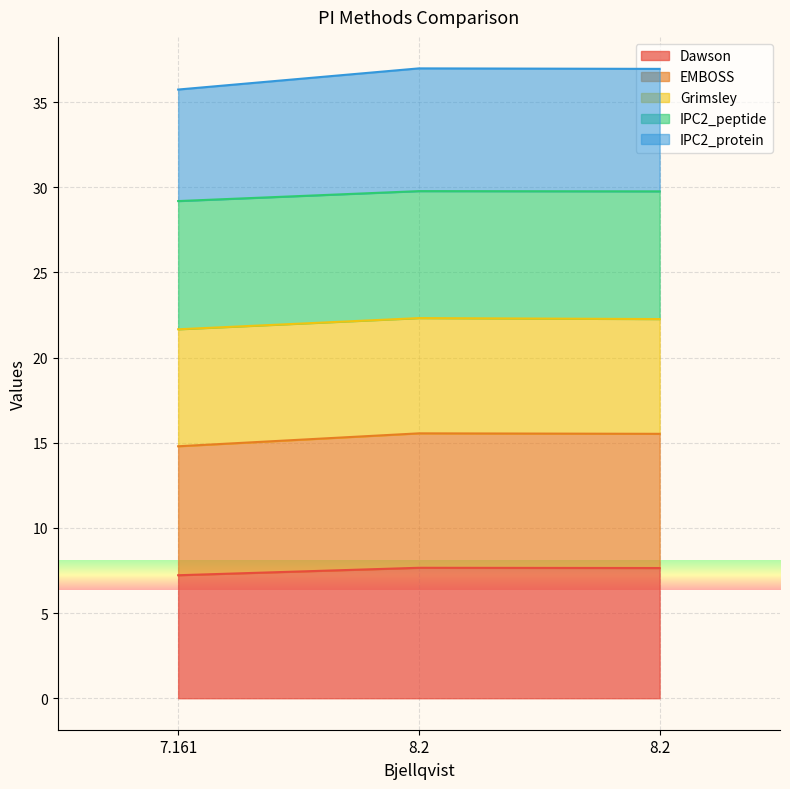

What are all the series names shown in the legend?

Dawson, EMBOSS, Grimsley, IPC2_peptide, IPC2_protein